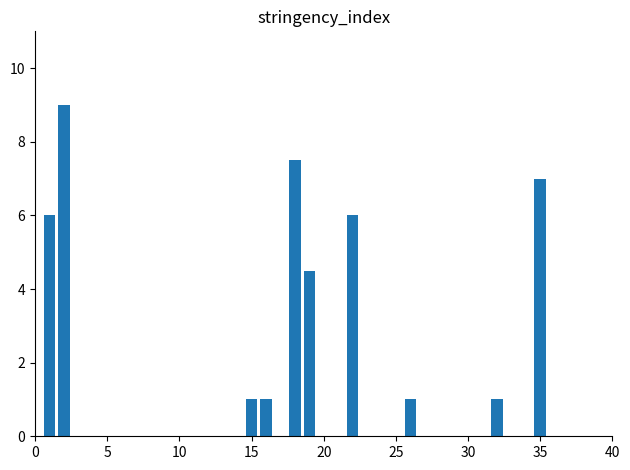

How many series are shown in this chart?

1